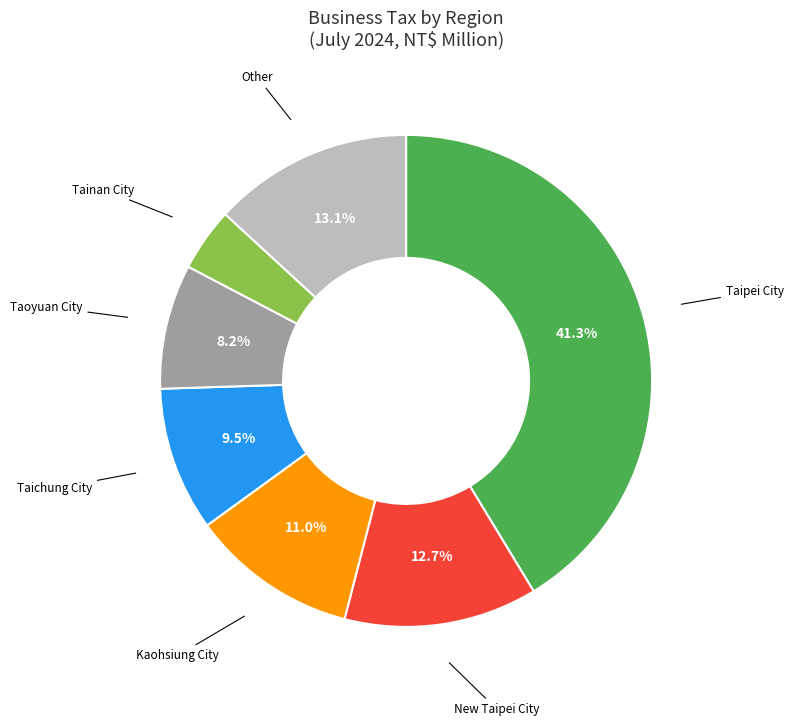

Is there any slice that represents more than half of the pie?

No